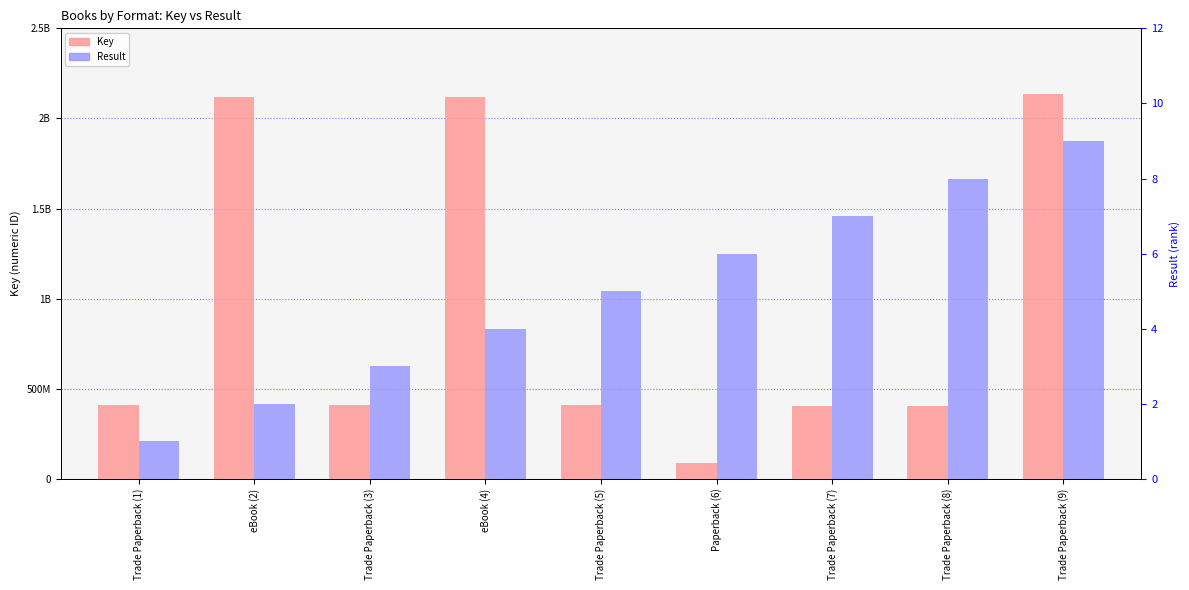

Is the value of Result at Trade Paperback (8) greater than the value of Key at Trade Paperback (3)?

No